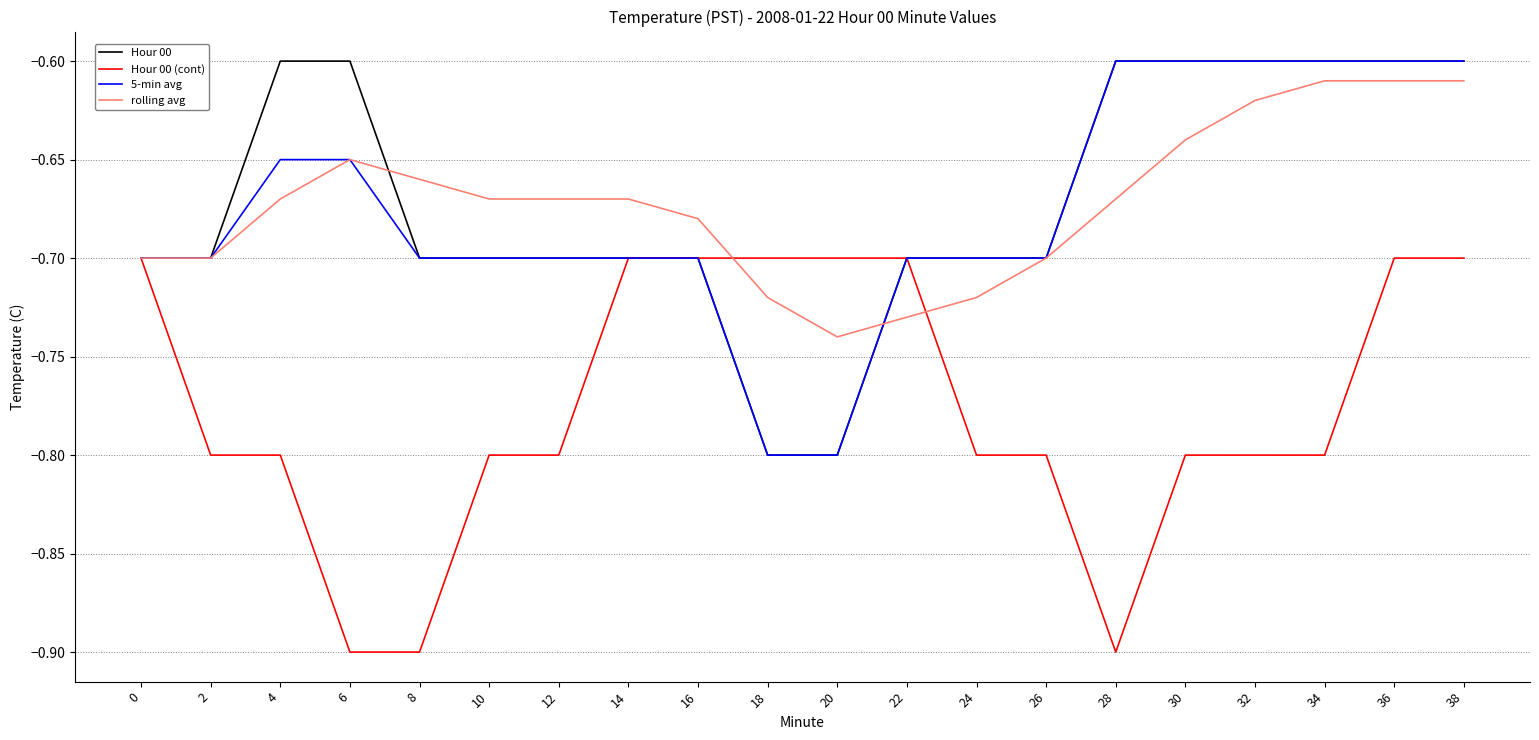

Is it true that Hour 00 (cont) equals -1.2 at 20?

False